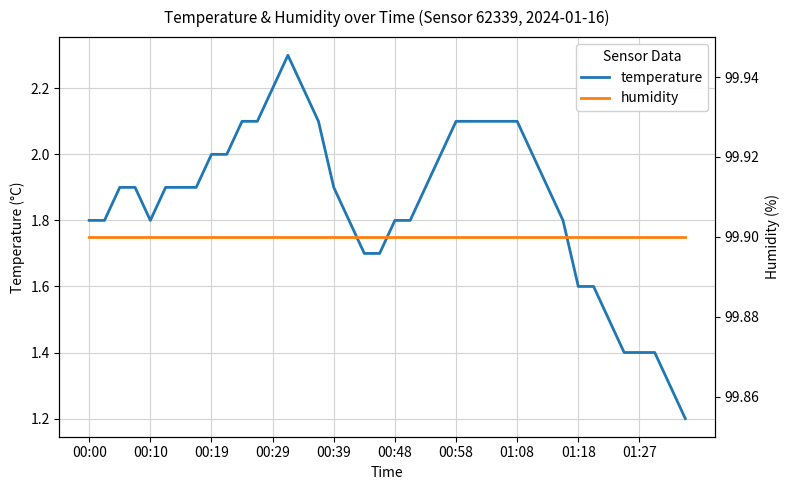

What is the lowest value of the temperature series?

1.2